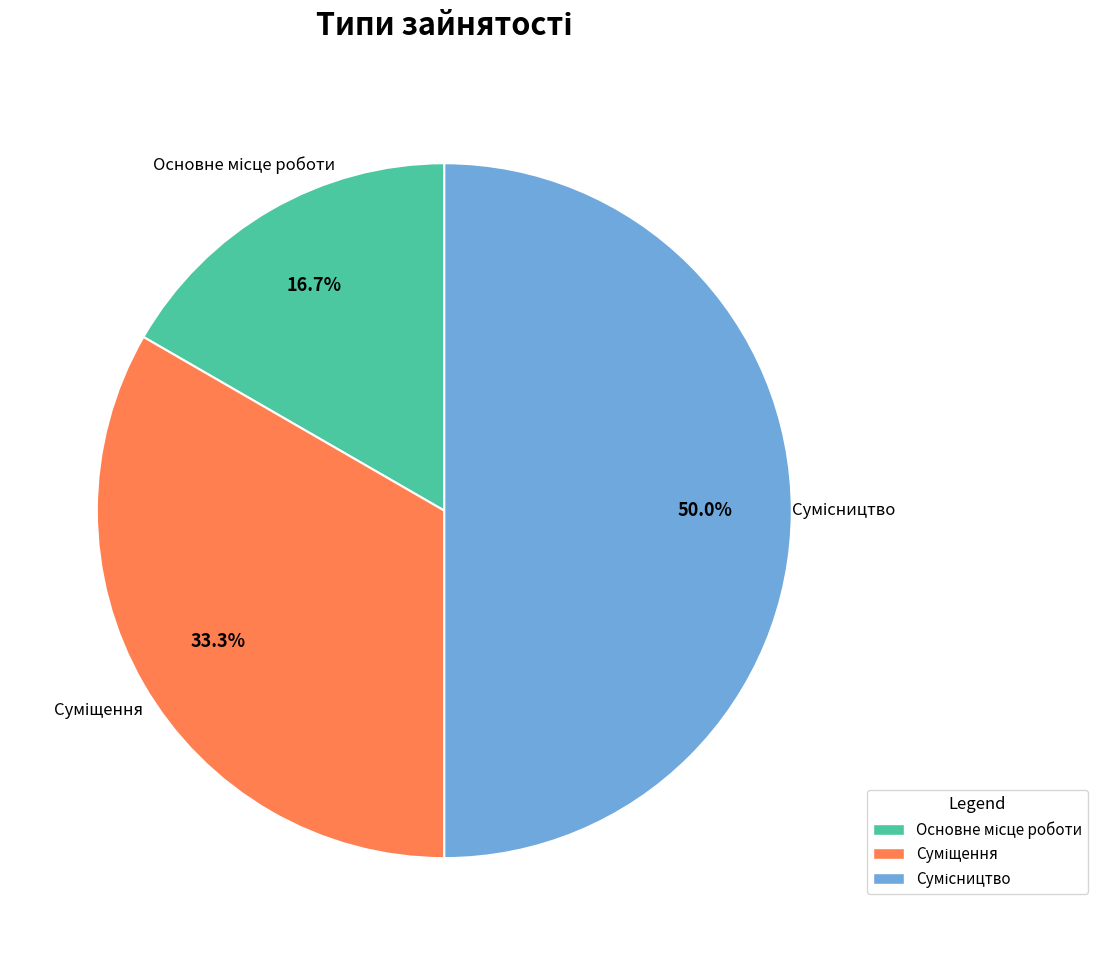

Count the number of slices in the pie.

3